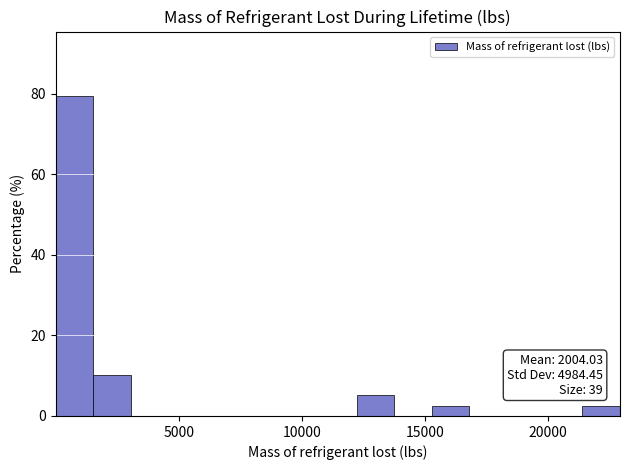

Read against the x-axis, roughly where is the centre of the tallest bar?

1000